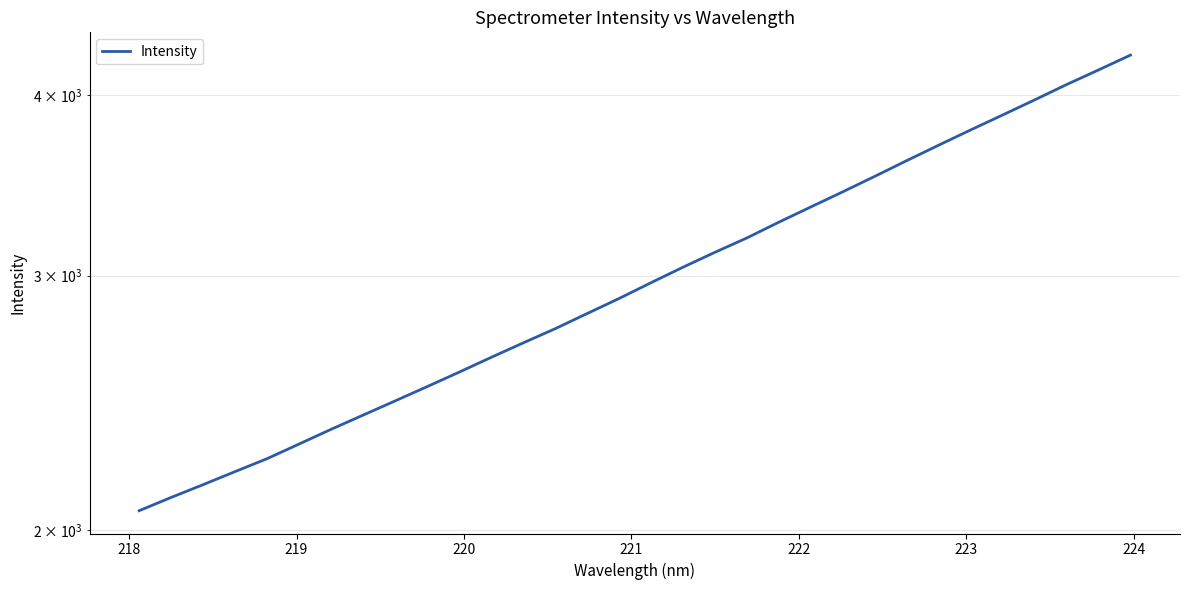

What is the maximum value shown in the chart?

4262.3